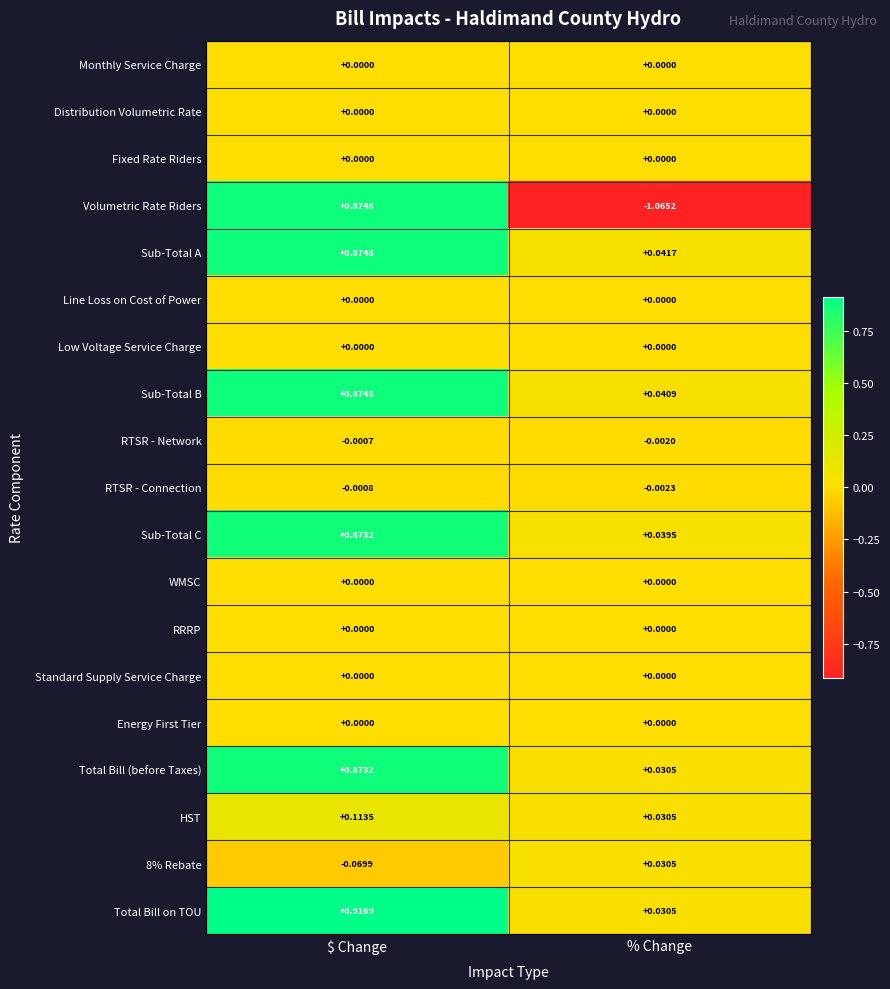

List the labels in order of RTSR - Network value, smallest first.

% Change, $ Change